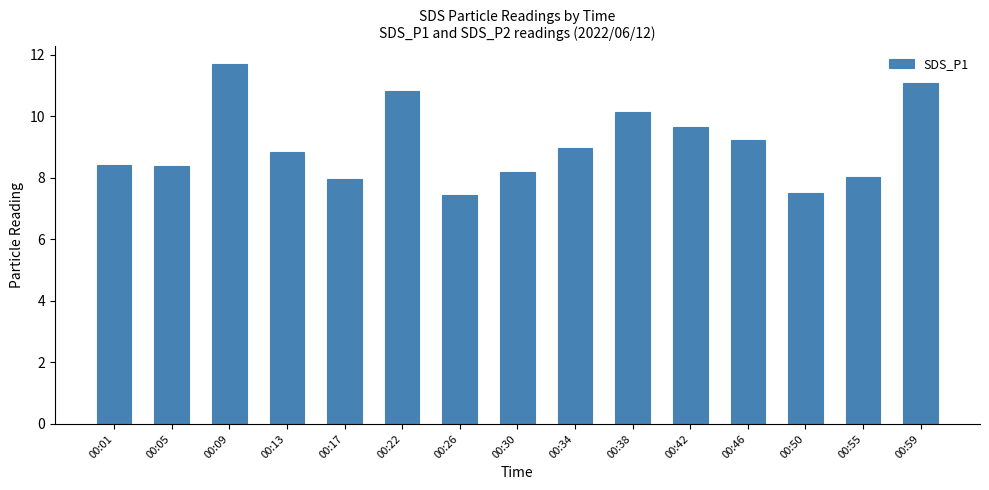

What is the difference between the second highest and minimum values?

3.6